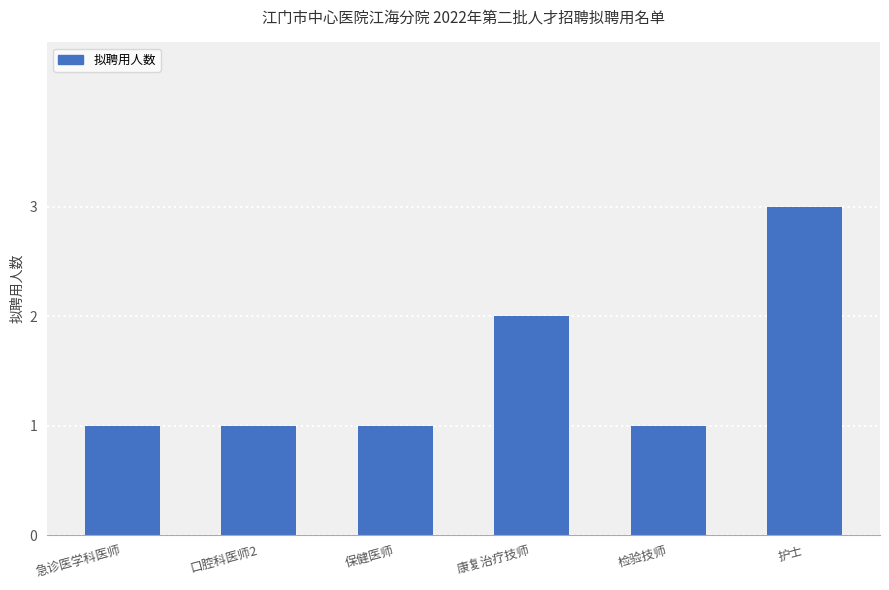

What is the smallest value displayed?

1